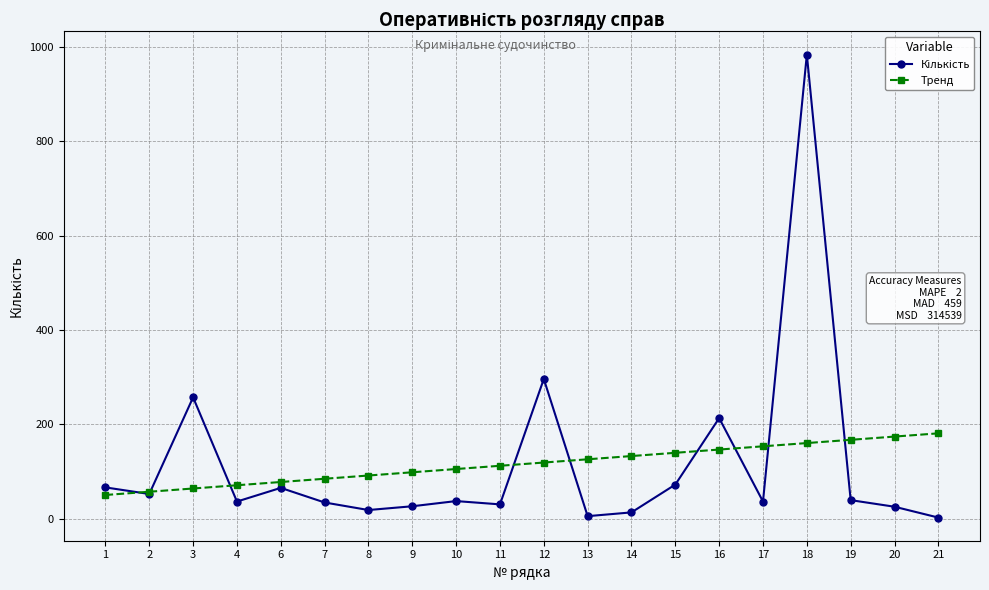

Does the chart display data point markers on the line(s)?

Yes